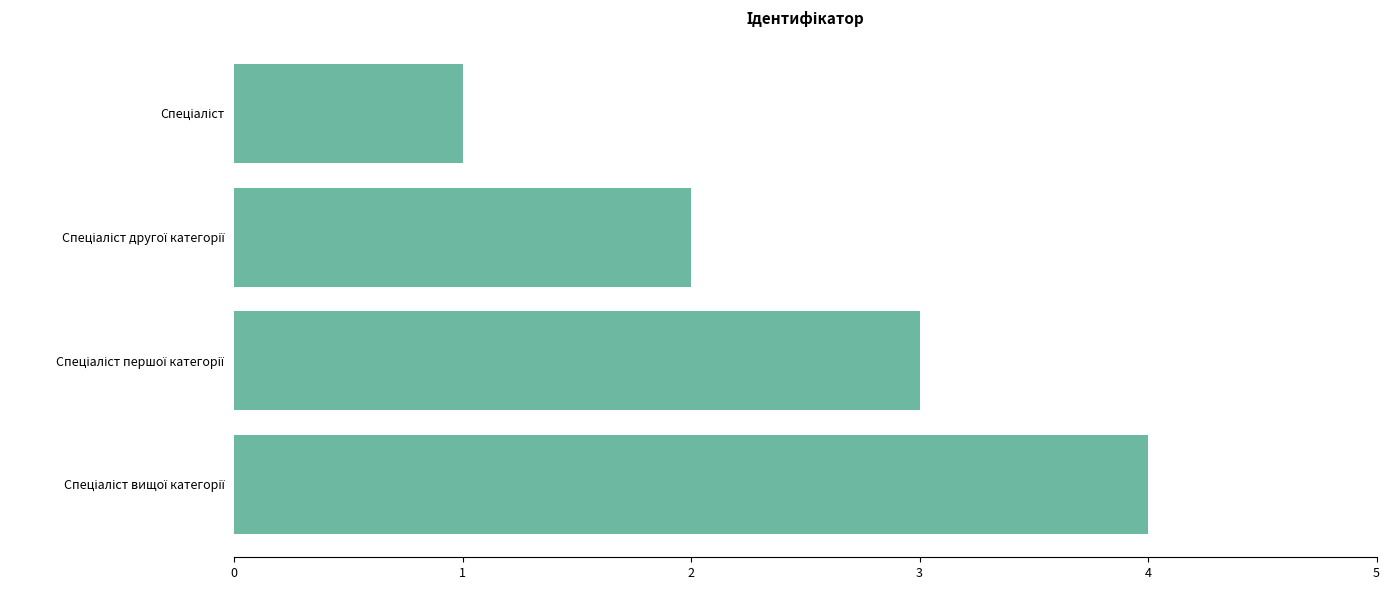

Count the values in the range 2 to 4.

3